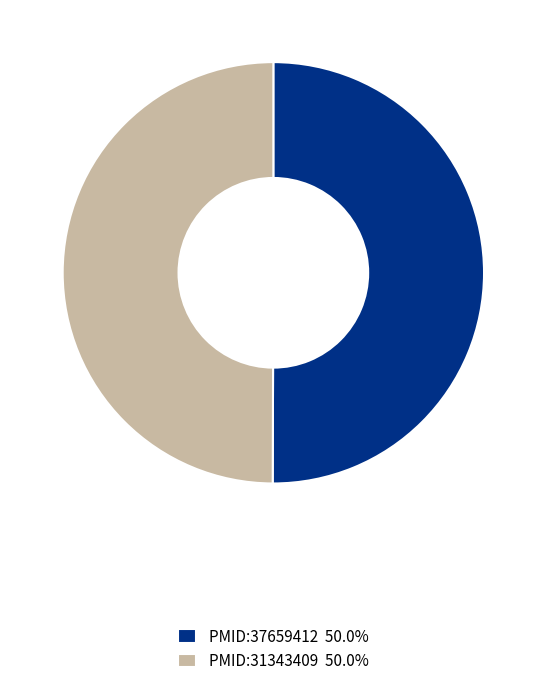

Approximately how many times larger is the value at PMID:31343409 50.0% compared to PMID:37659412 50.0%?

1.0